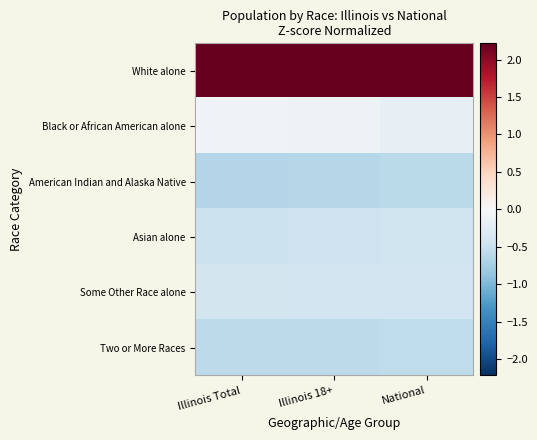

Between Illinois 18+ and Illinois Total, which is larger?

Illinois 18+